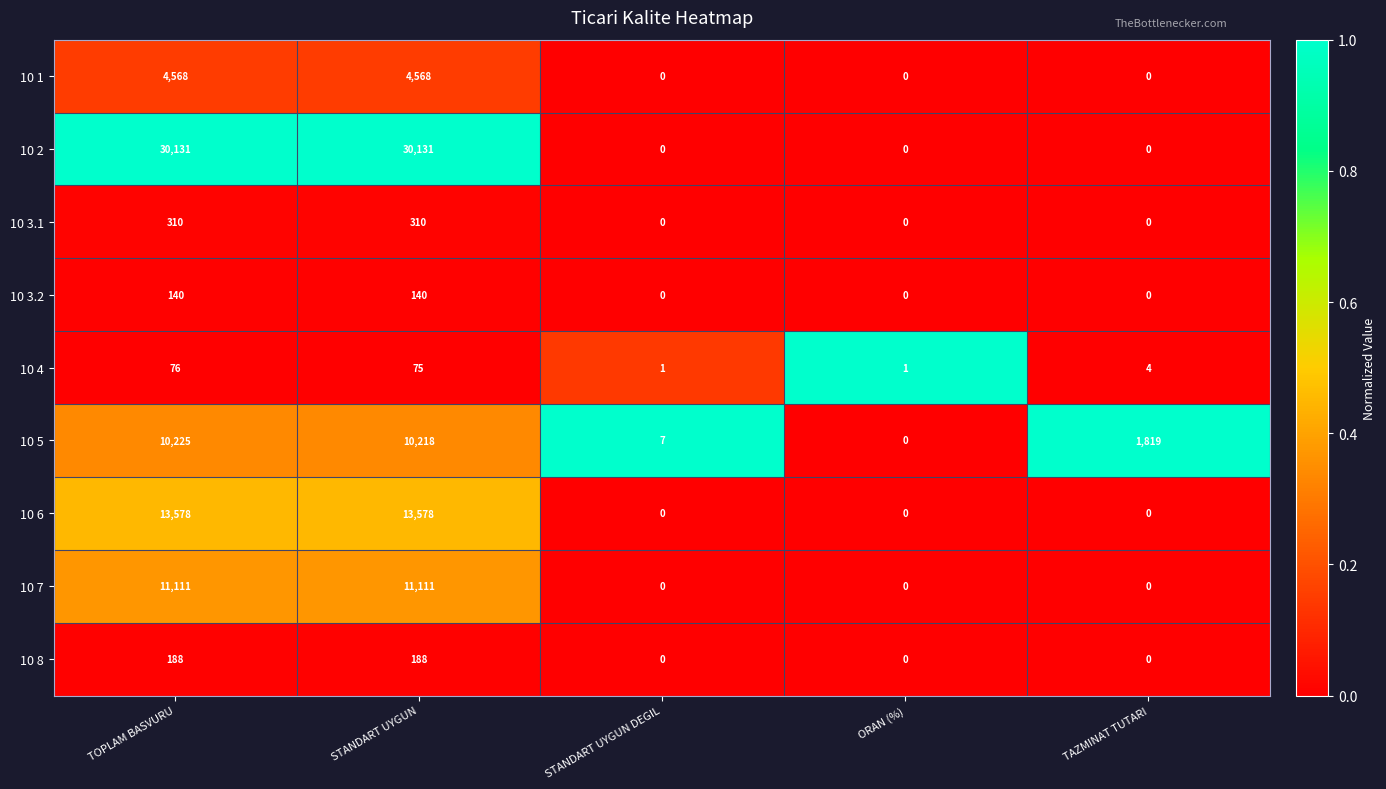

Rank the series by their maximum value, from highest to lowest.

10 2, 10 6, 10 7, 10 5, 10 1, 10 3.1, 10 8, 10 3.2, 10 4